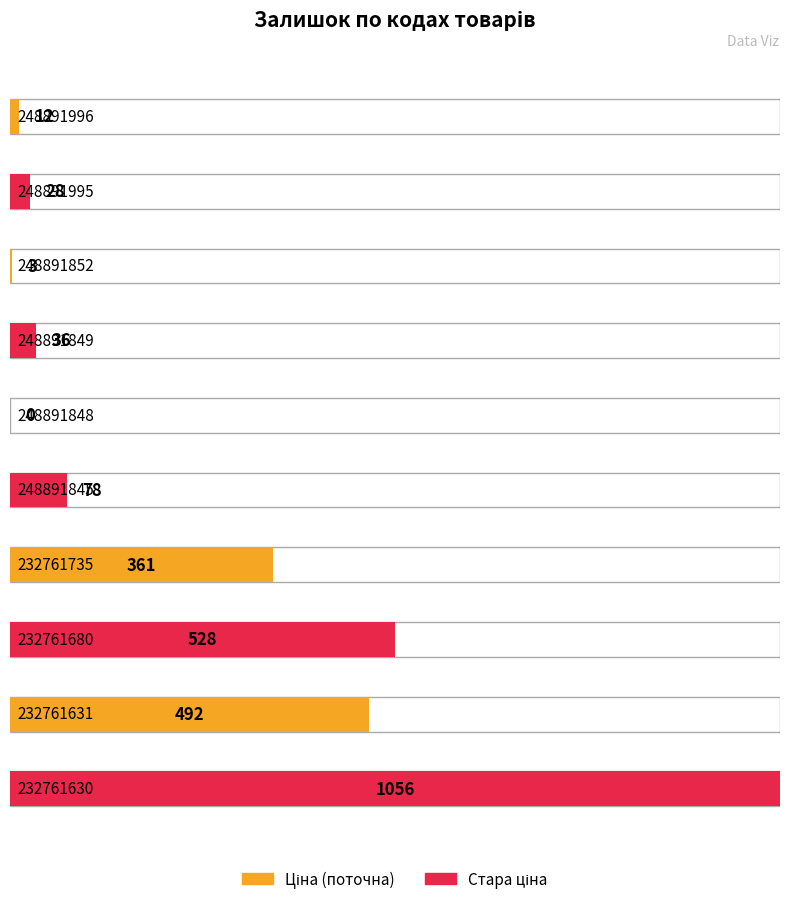

How many data points does each series have?

10